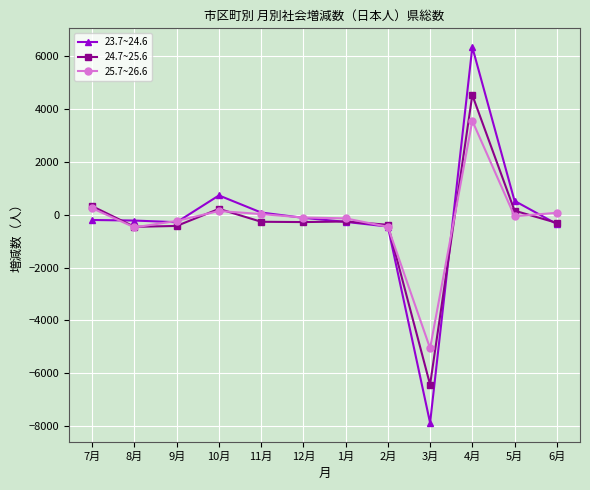

How many data points does each series have?

12